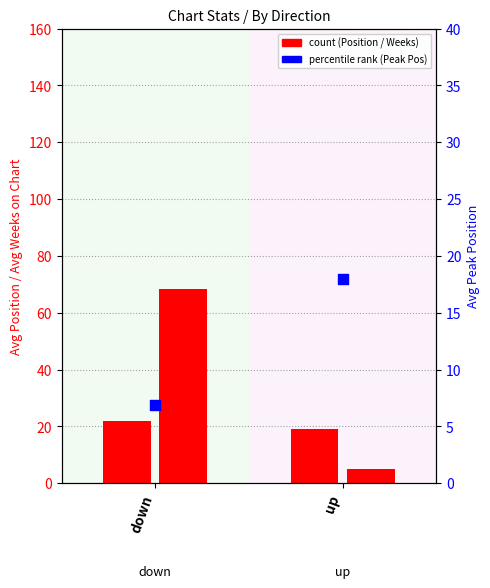

Which series contains the highest Y value?

Avg Position